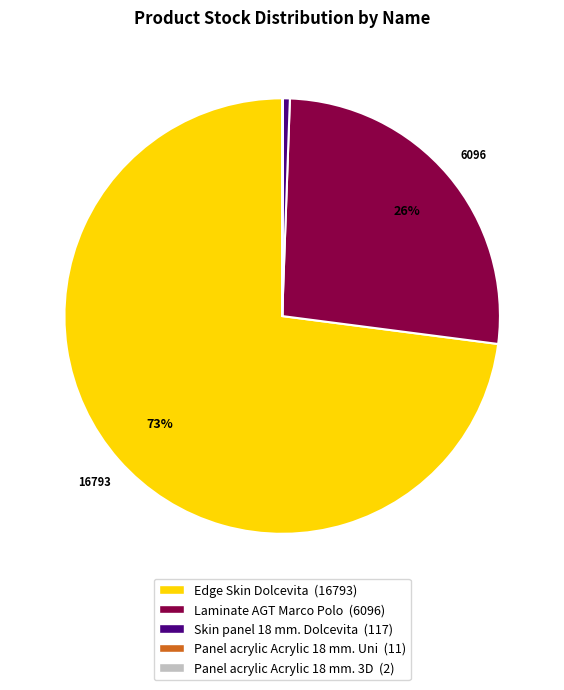

Which slice is the largest?

Edge Skin Dolcevita